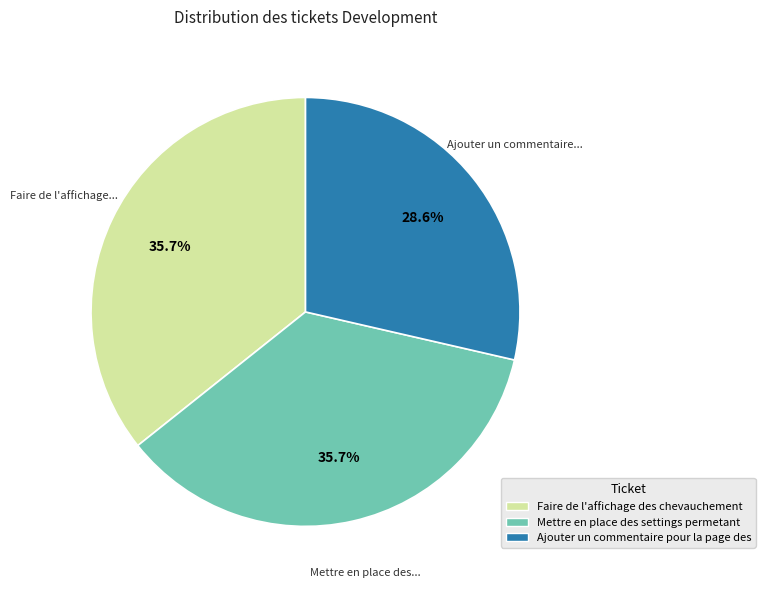

What percentage is the Ajouter un commentaire pour la page des slice, to the nearest percent?

29%